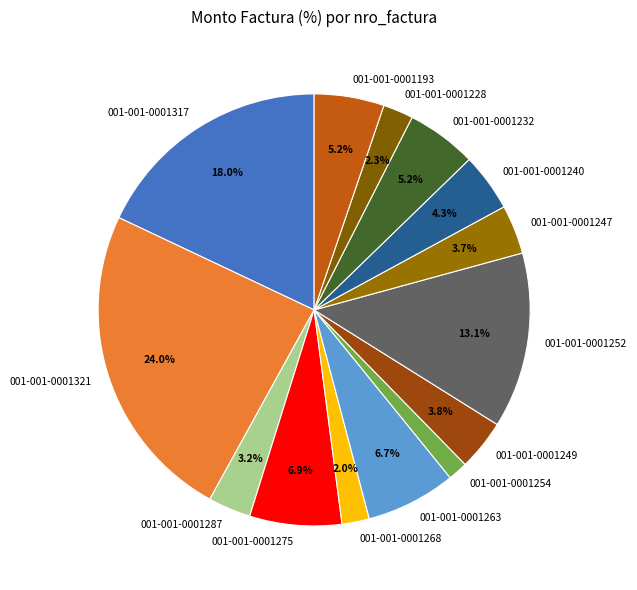

Is 001-001-0001317 the majority of the pie?

No